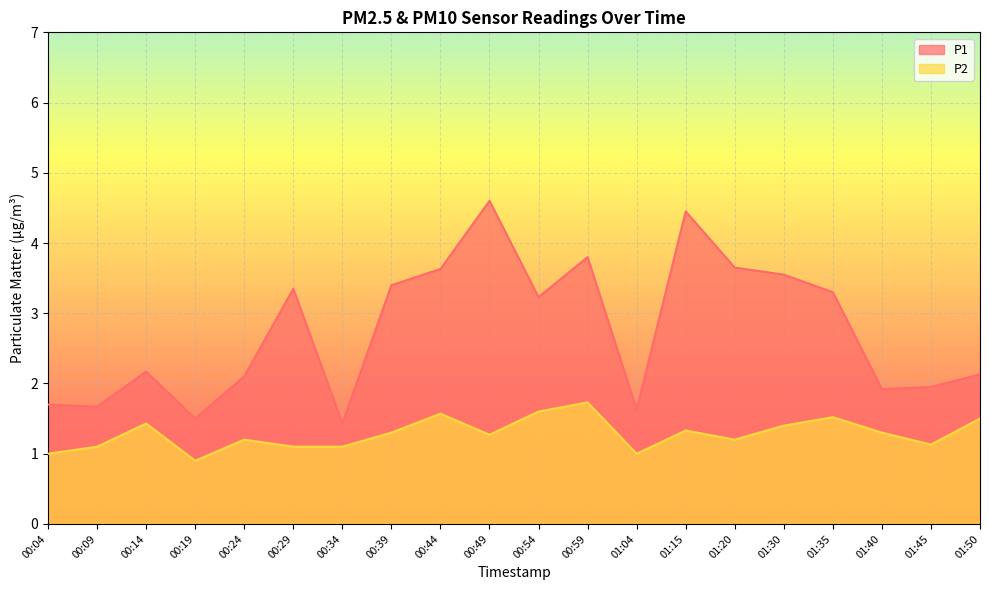

What is the sum of the P1 values at 00:34 and 01:15?

5.9